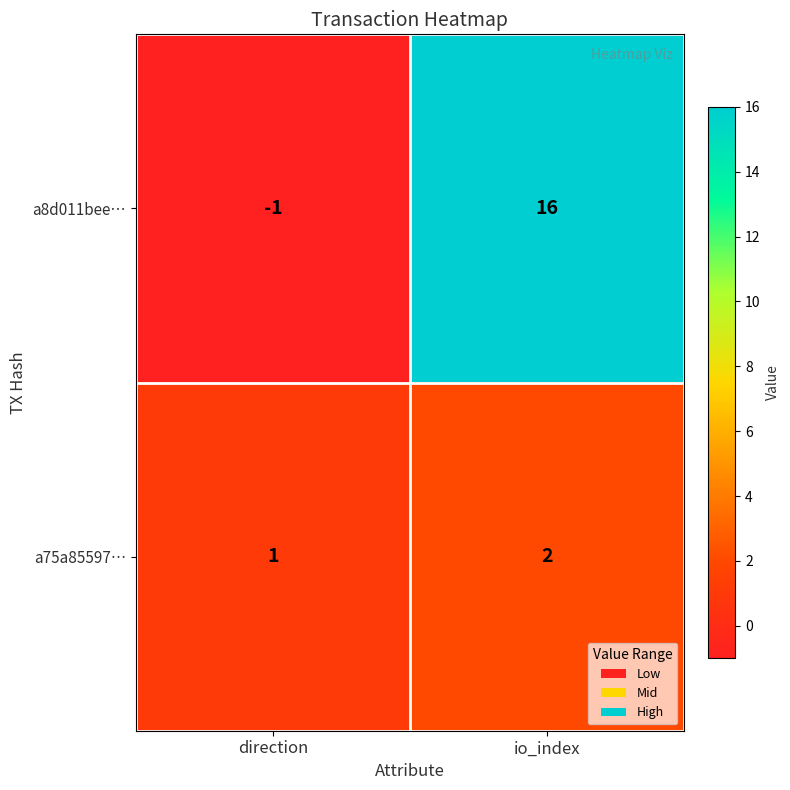

What is the difference between the maximum and minimum values in the a8d011bee… series?

17